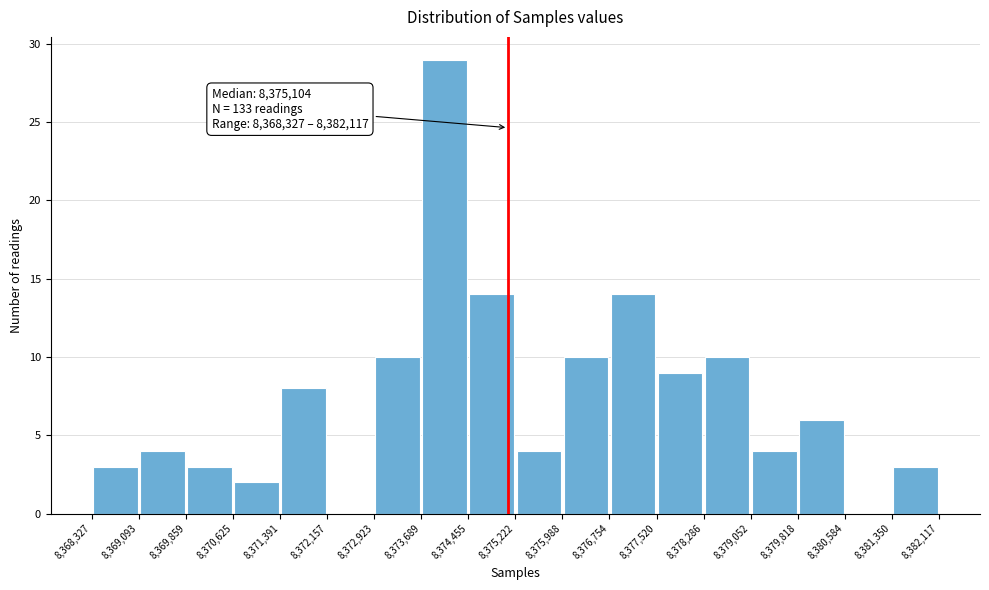

Over which range of the x-axis is the bar tallest?

8,373,689 to 8,374,455